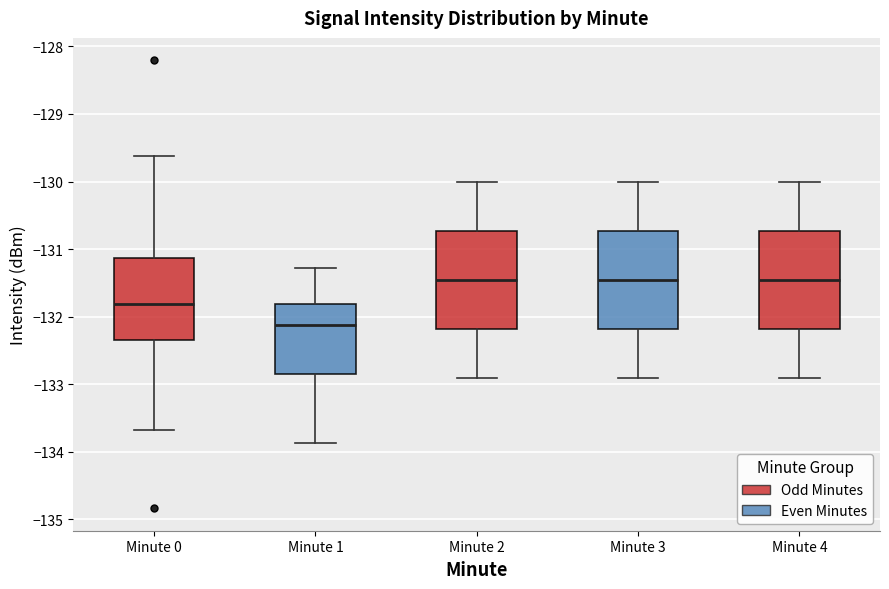

Reading left to right, read every box against the y-axis: the position of its median line, the range the box covers, and the ends of its whiskers. The values are not printed on the chart, so give them approximately, as read against the axis.

Minute 0: median -131.8, box -132.3 to -131.1, whiskers -133.7 to -129.6
Minute 1: median -132.1, box -132.8 to -131.8, whiskers -133.9 to -131.3
Minute 2: median -131.4, box -132.2 to -130.7, whiskers -132.9 to -130.0
Minute 3: median -131.4, box -132.2 to -130.7, whiskers -132.9 to -130.0
Minute 4: median -131.4, box -132.2 to -130.7, whiskers -132.9 to -130.0